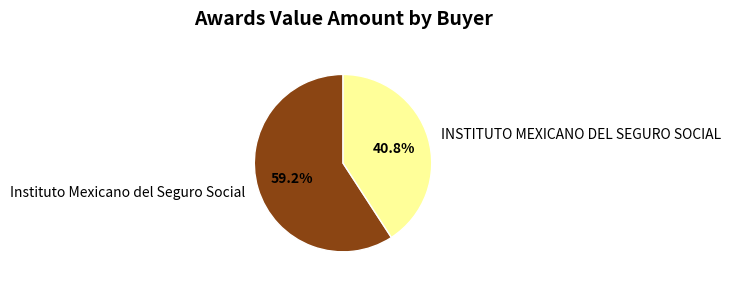

Which category has the smallest portion of the pie?

INSTITUTO MEXICANO DEL SEGURO SOCIAL